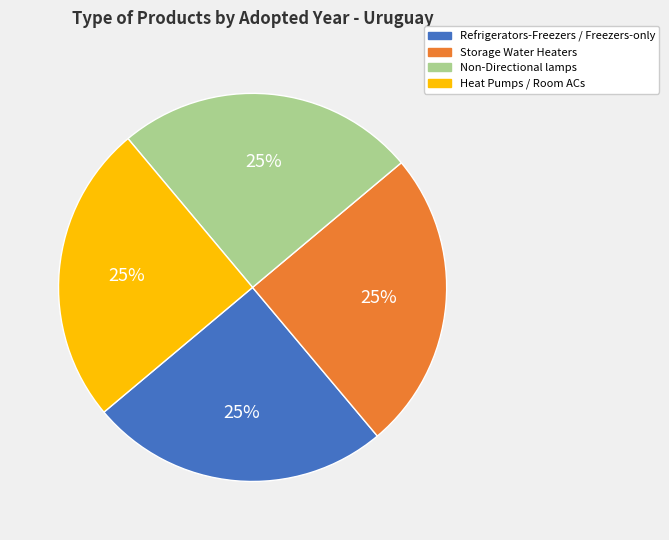

True or false: Storage Water Heaters accounts for 34% of the total.

False